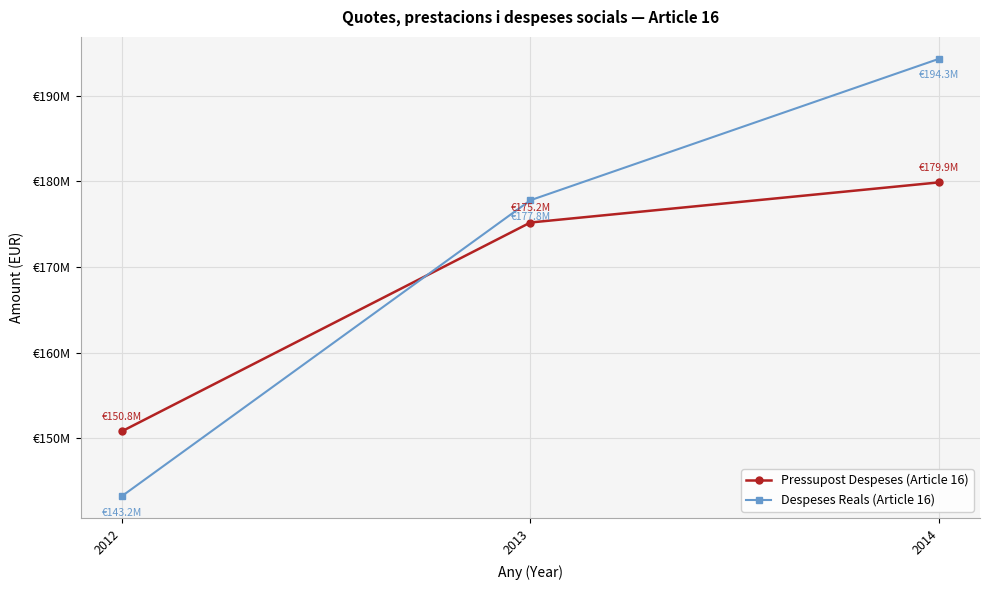

Rank the series by their maximum value, from highest to lowest.

Despeses Reals (Article 16), Pressupost Despeses (Article 16)